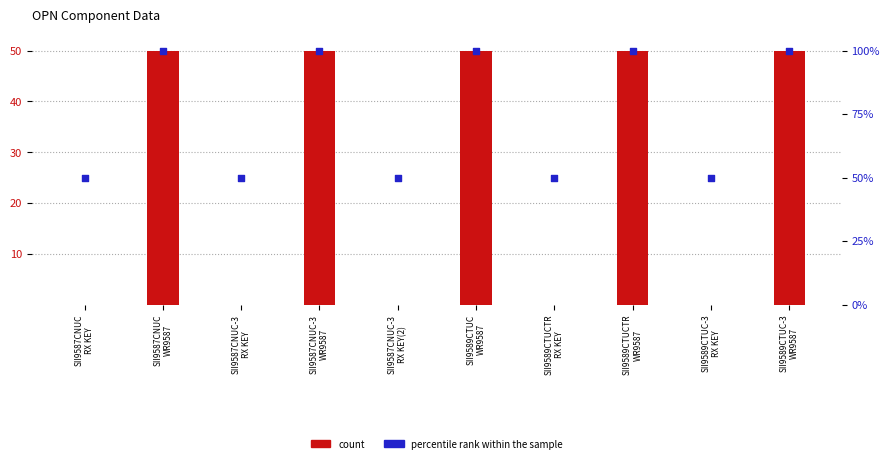

What are all the series names shown in the legend?

count, percentile rank within the sample